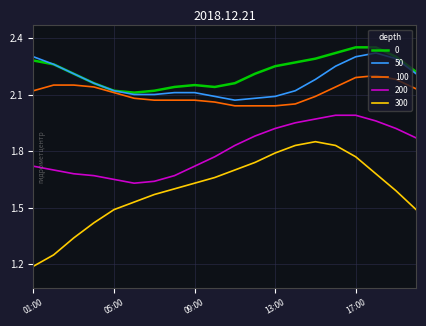

How many 50 values are between 2 and 3?

20